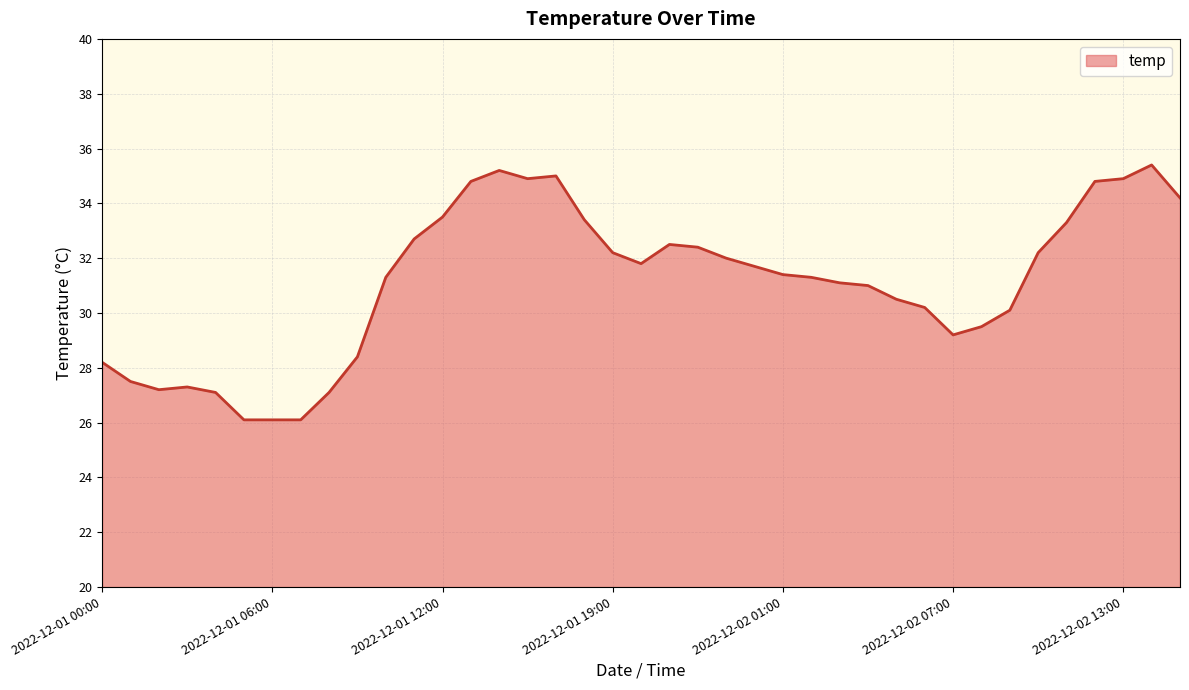

What is the difference between the maximum and minimum values?

9.3